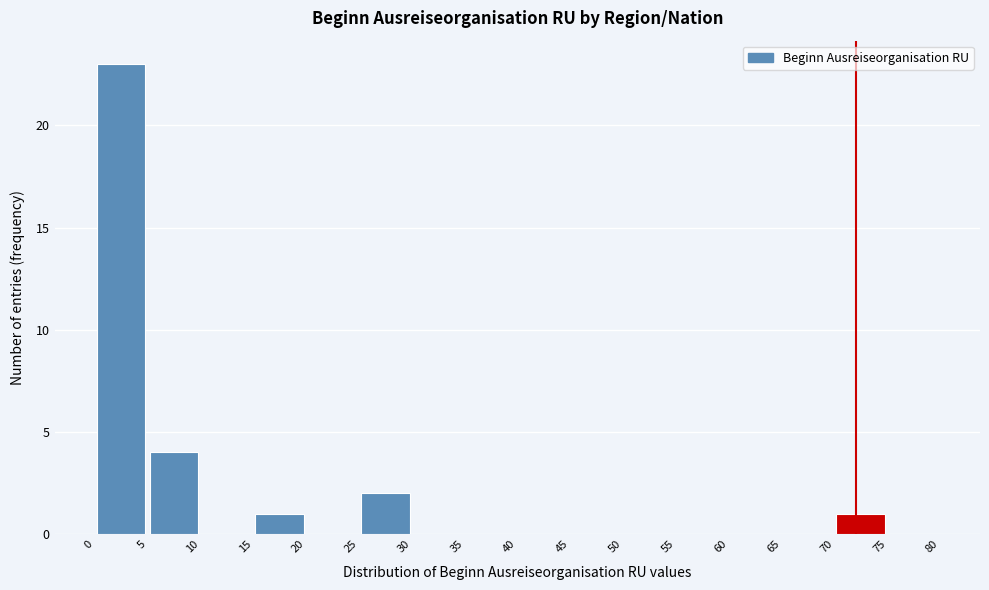

Reading left to right, list every bar in this chart as the range it spans on the x-axis followed by its height. The values are not printed on the chart, so give them approximately, as read against the axis.

0 to 5: 23
5 to 10: 4
10 to 15: 0
15 to 20: 1
20 to 25: 0
25 to 30: 2
30 to 35: 0
35 to 40: 0
40 to 45: 0
45 to 50: 0
50 to 55: 0
55 to 60: 0
60 to 65: 0
65 to 70: 0
70 to 75: 1
75 to 80: 0